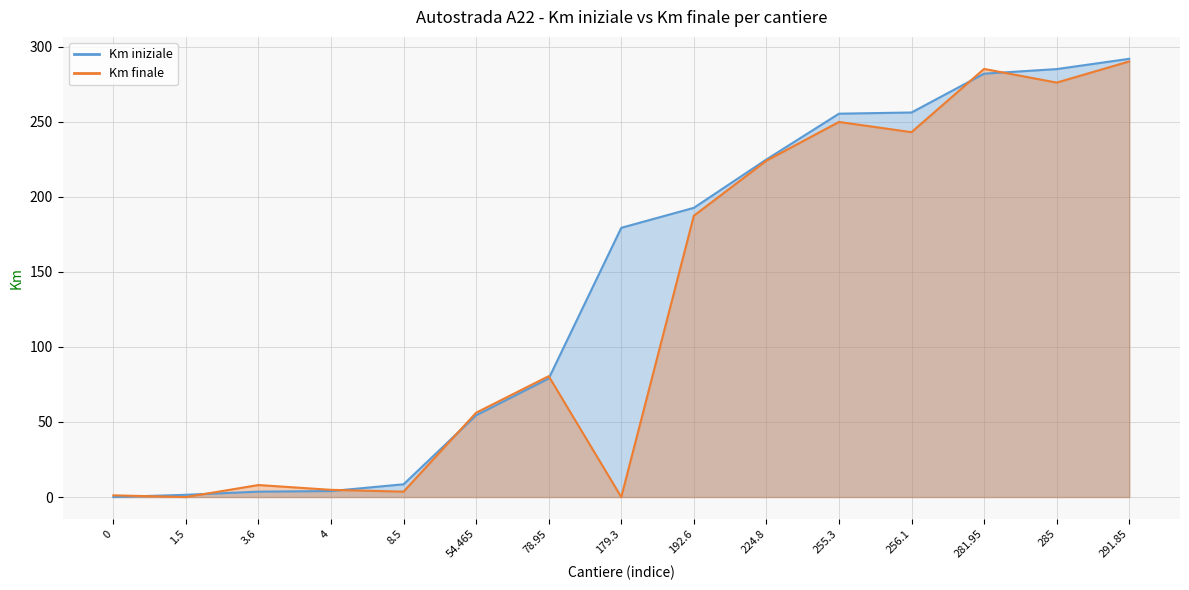

Between 78.95 and 8.5, which is larger?

78.95